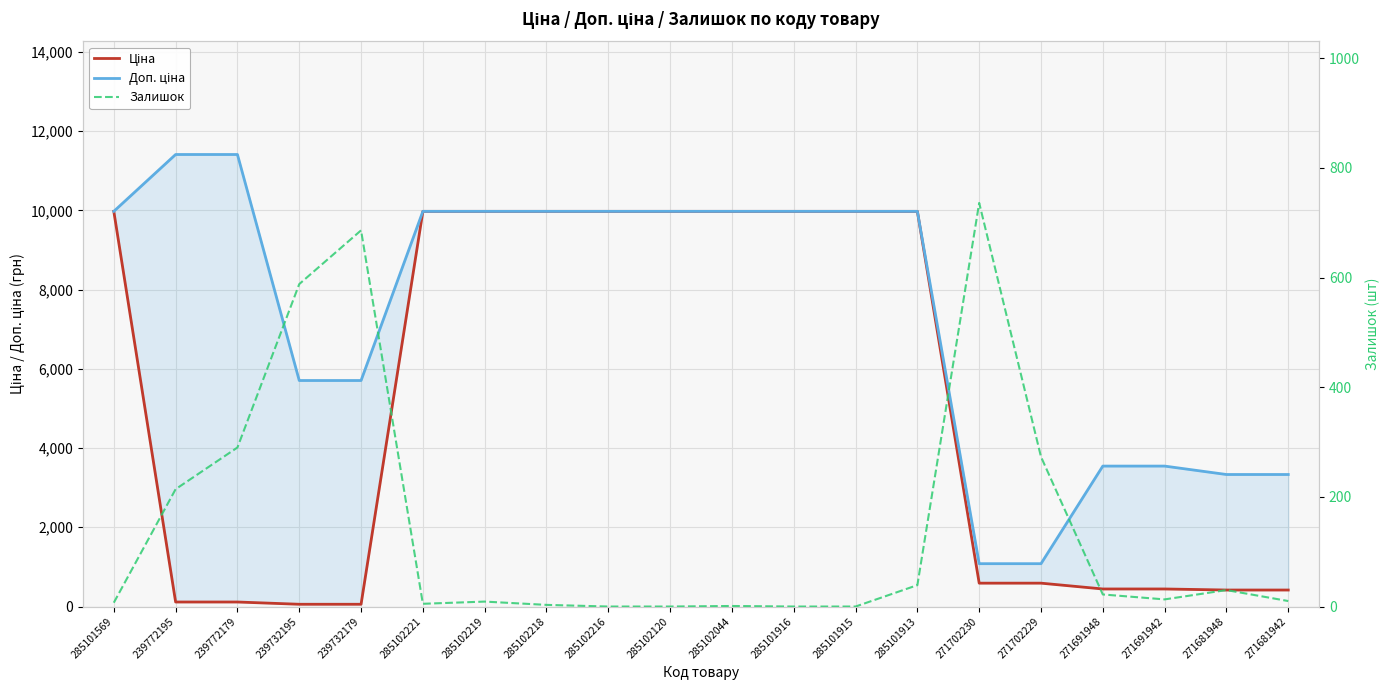

Where is the first local minimum for Залишок?

285102221